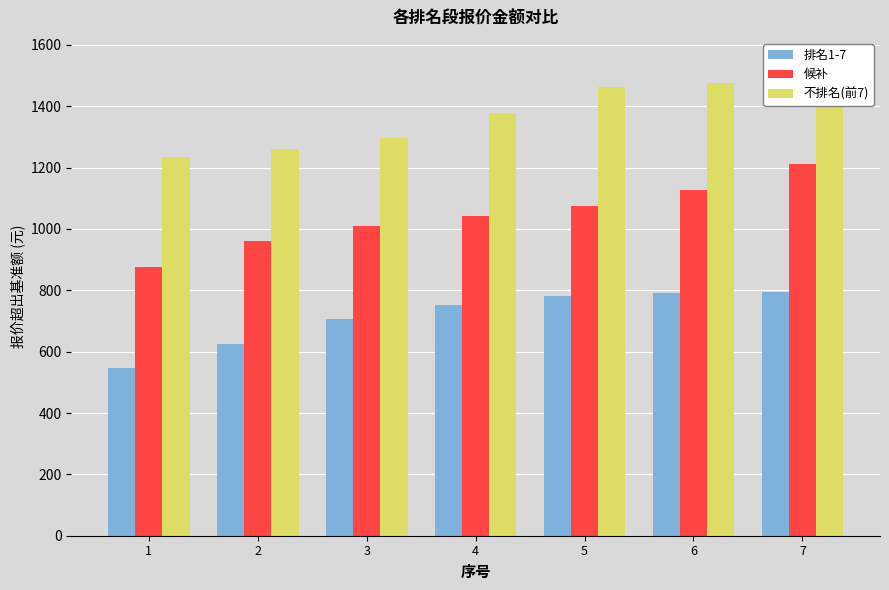

Reading left to right, list all the values displayed in this chart.

排名1-7: 547.9	624.0	707.7	750.9	782.1	791.6	794.7
候补: 875.4	959.1	1009.7	1042.9	1073.3	1126.6	1210.4
不排名(前7): 1234.6	1260.0	1294.9	1377.9	1461.7	1474.4	1545.5